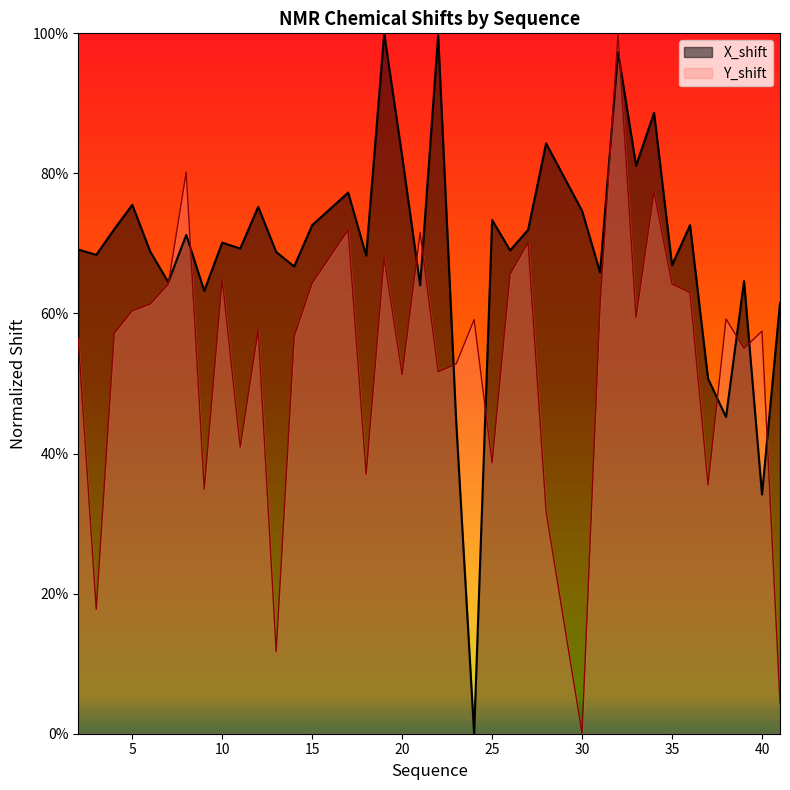

What is the sum of the X_shift values at 33 and 24?

0.8